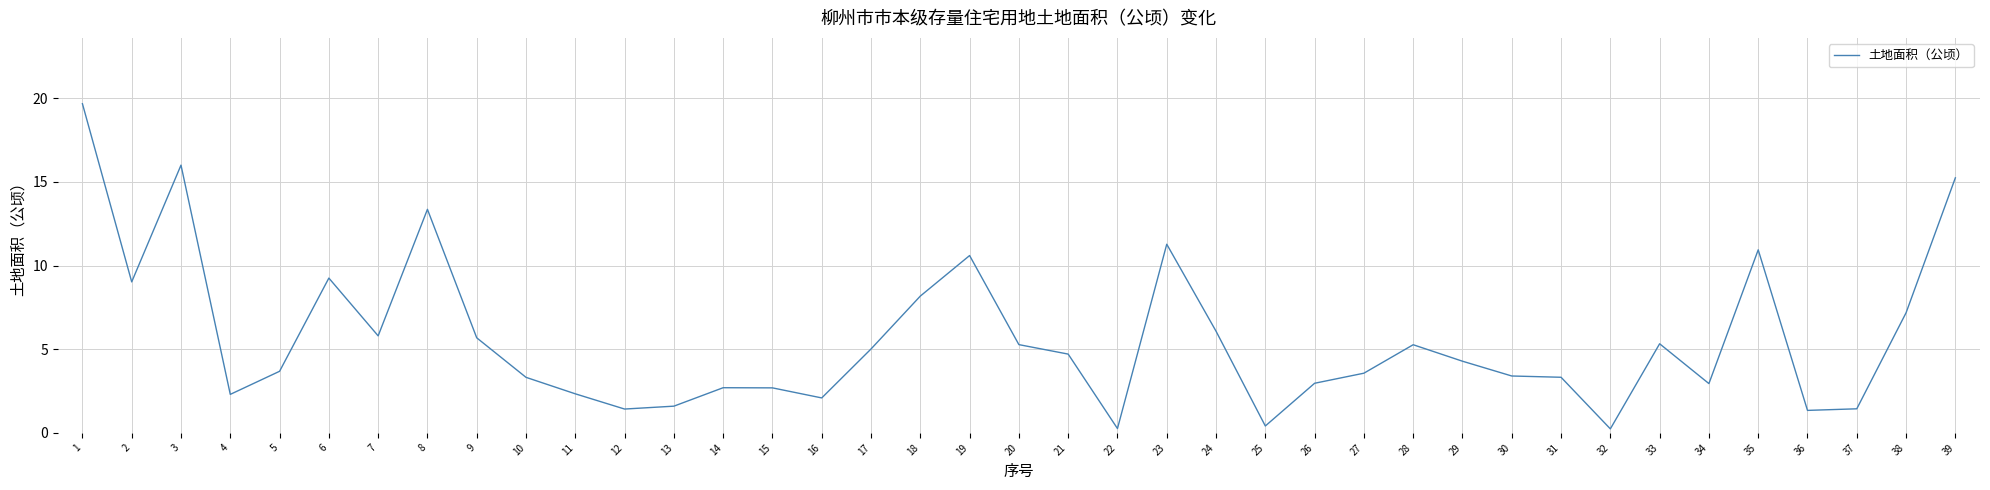

What is the difference between the values at 34 and 37?

1.5